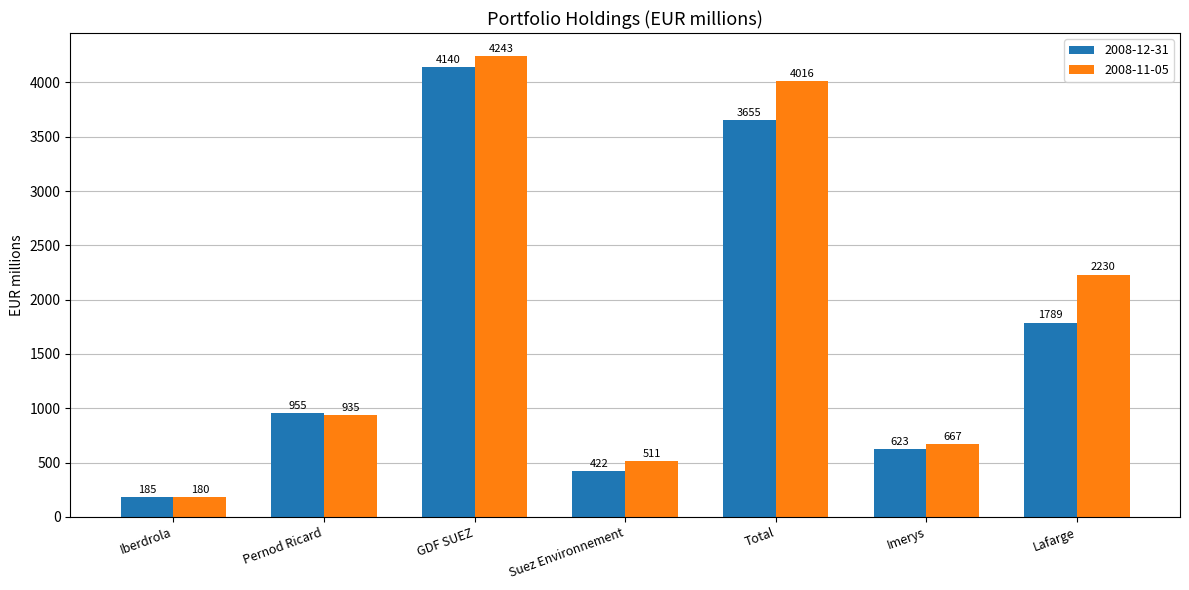

What is the difference between the 2008-11-05 values at GDF SUEZ and Lafarge?

2013